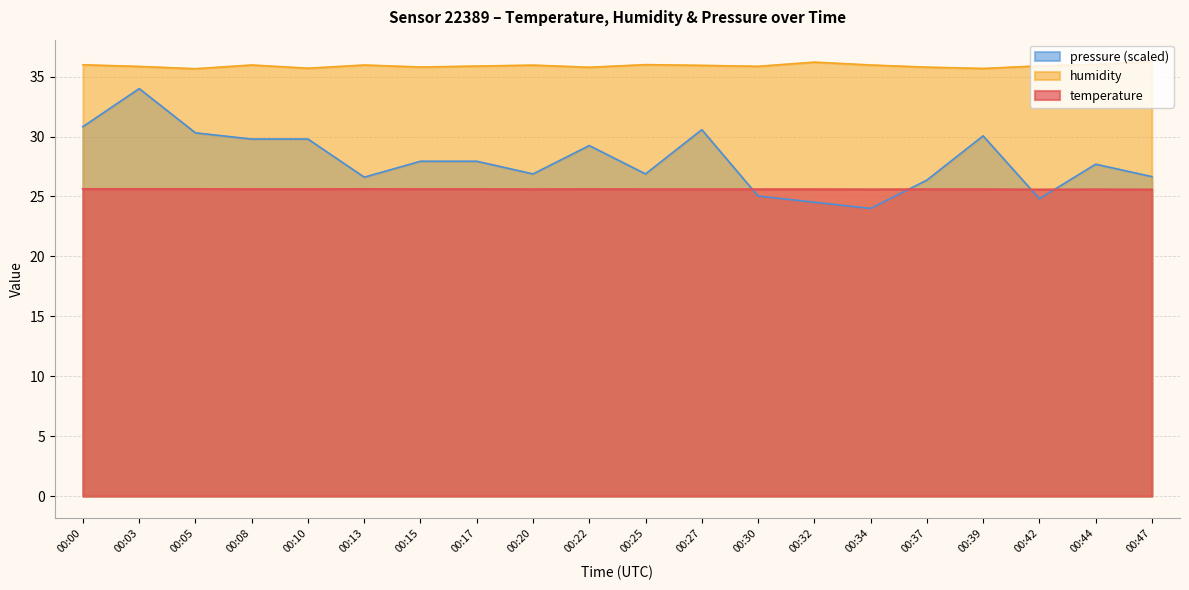

Reading left to right, extract all data points from this chart.

temperature: 25.6	25.6	25.6	25.6	25.6	25.6	25.6	25.6	25.6	25.6	25.6	25.6	25.6	25.6	25.6	25.6	25.6	25.6	25.6	25.6
humidity: 36.0	35.9	35.7	36.0	35.7	36.0	35.8	35.9	36.0	35.8	36.0	35.9	35.9	36.2	36.0	35.8	35.7	35.9	36.0	36.3
pressure_normalized: 30.8	34.0	30.3	29.8	29.8	26.6	27.9	27.9	26.9	29.2	26.9	30.6	25.0	24.5	24.0	26.4	30.1	24.8	27.7	26.7